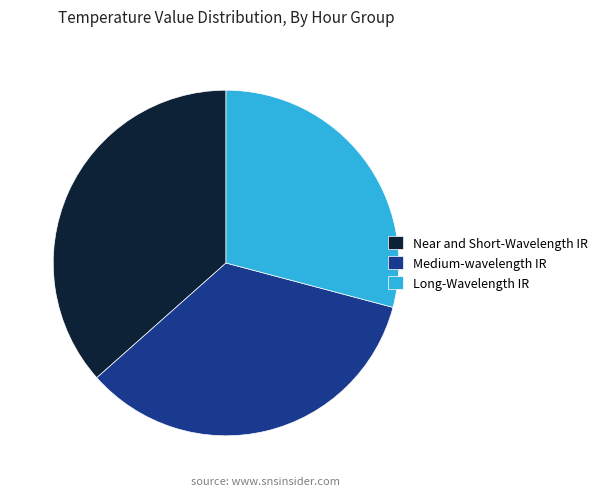

Between Near and Short-Wavelength IR and Medium-wavelength IR, which is larger?

Near and Short-Wavelength IR